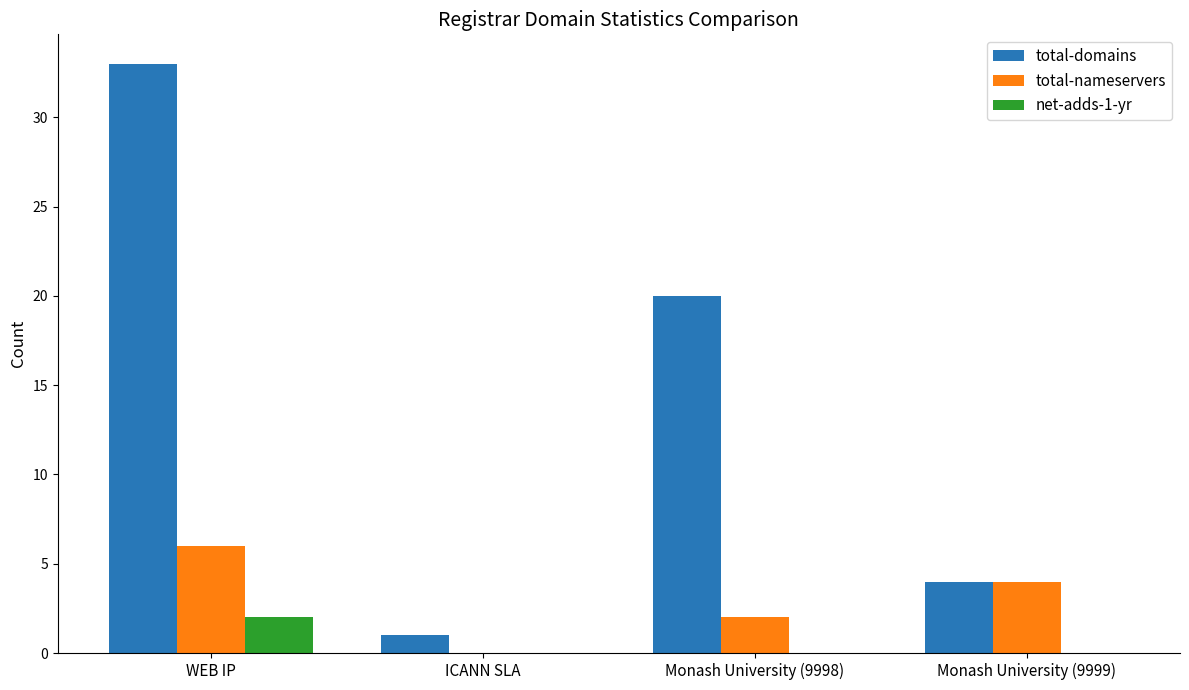

Which series has the largest total across all categories?

total-domains